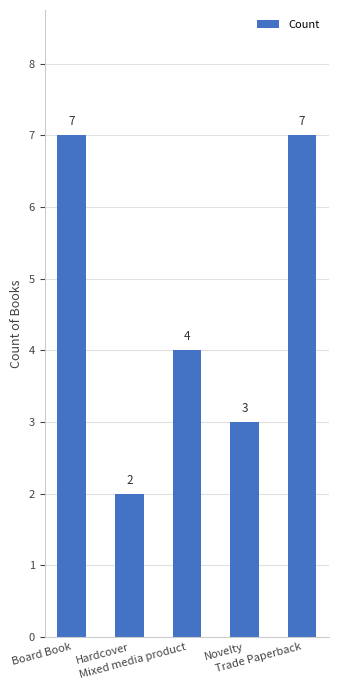

At which label is the value closest to 4?

Mixed media product